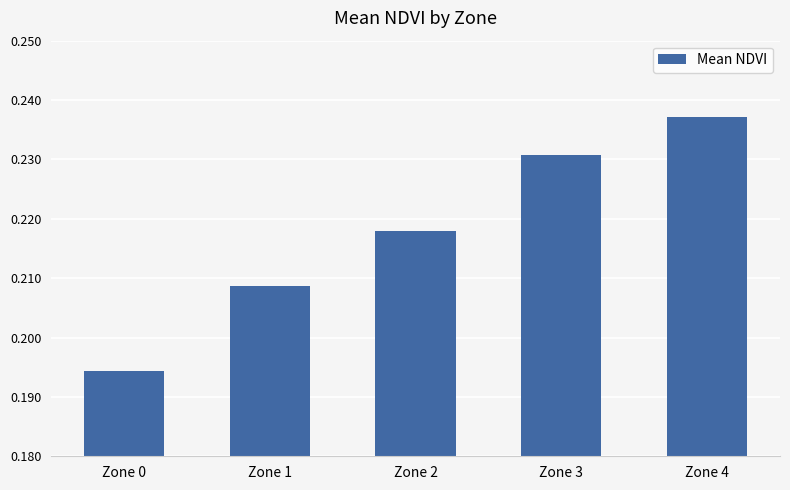

Rank the categories by value from highest to lowest.

Zone 4, Zone 3, Zone 2, Zone 1, Zone 0